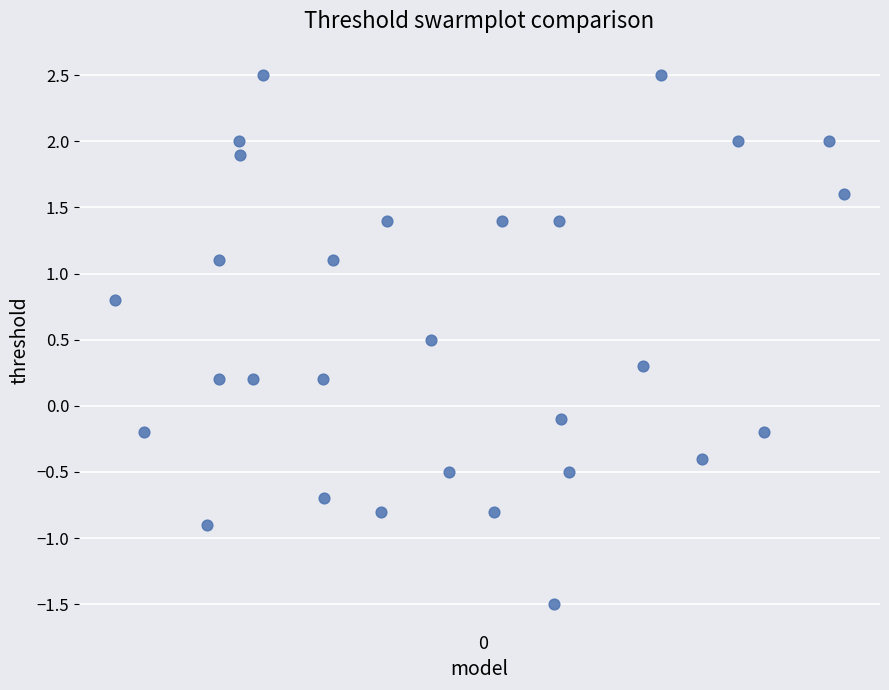

What is the range of Y values (max minus min)?

4.0